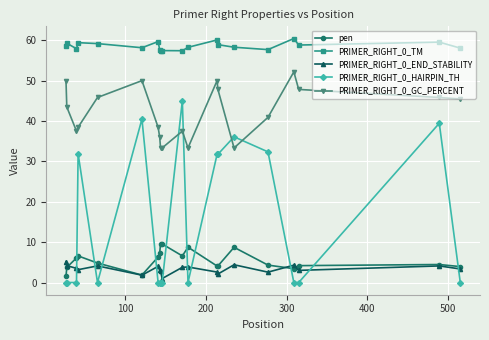

What is the difference between the second highest and minimum values in the PRIMER_RIGHT_0_TM series?

2.7